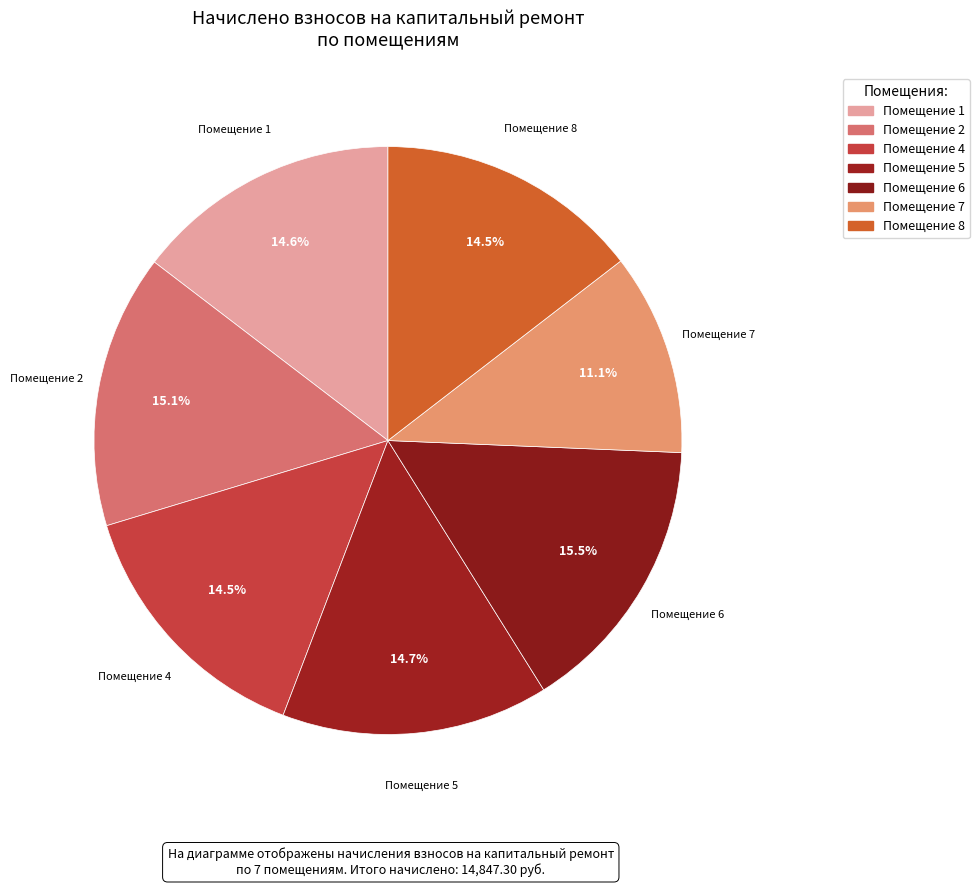

How many slices are in this pie chart?

7